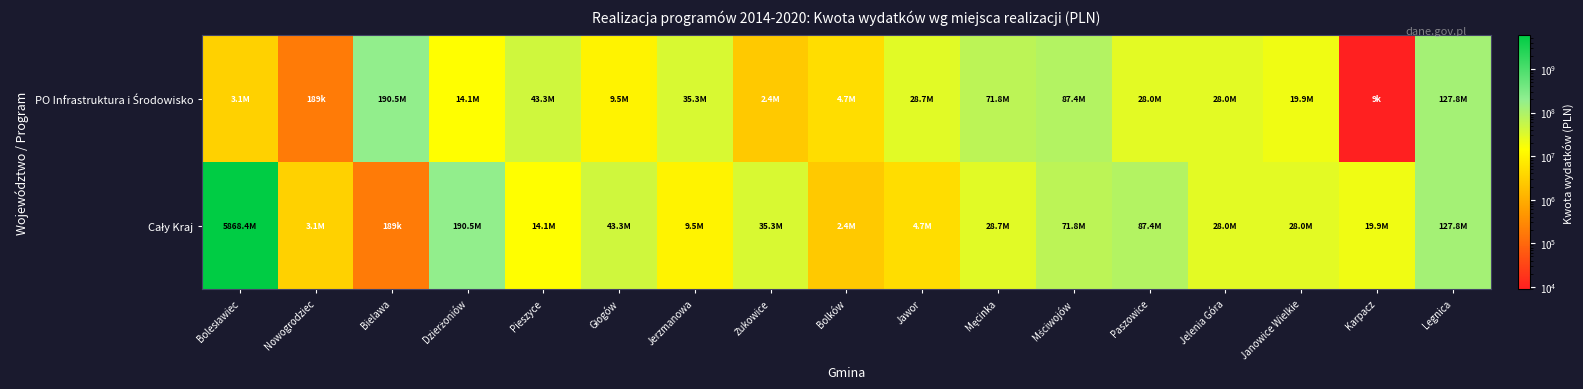

Which series has the largest total across all categories?

Cały Kraj